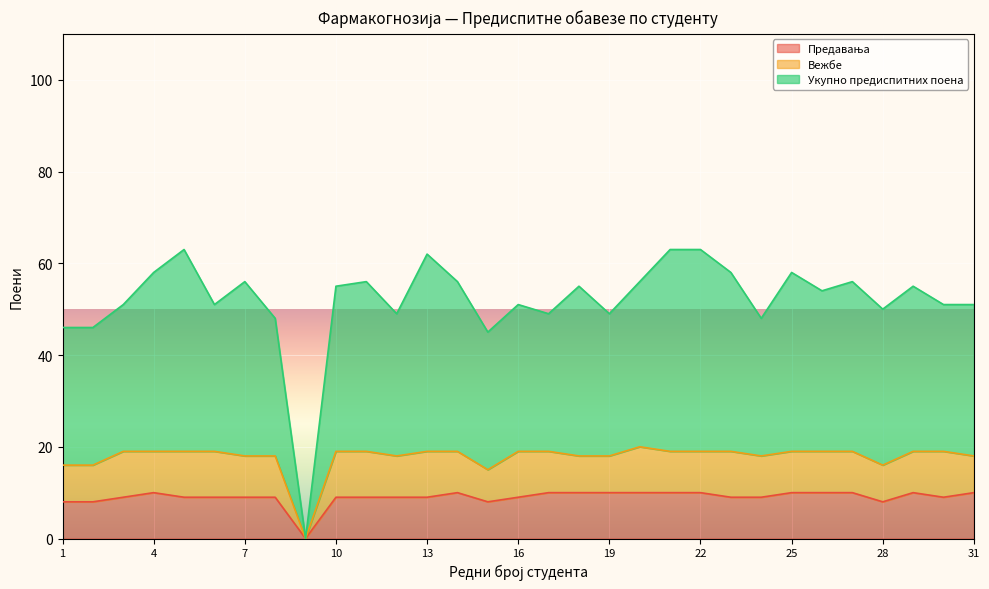

Does the chart display data point markers on the line(s)?

No